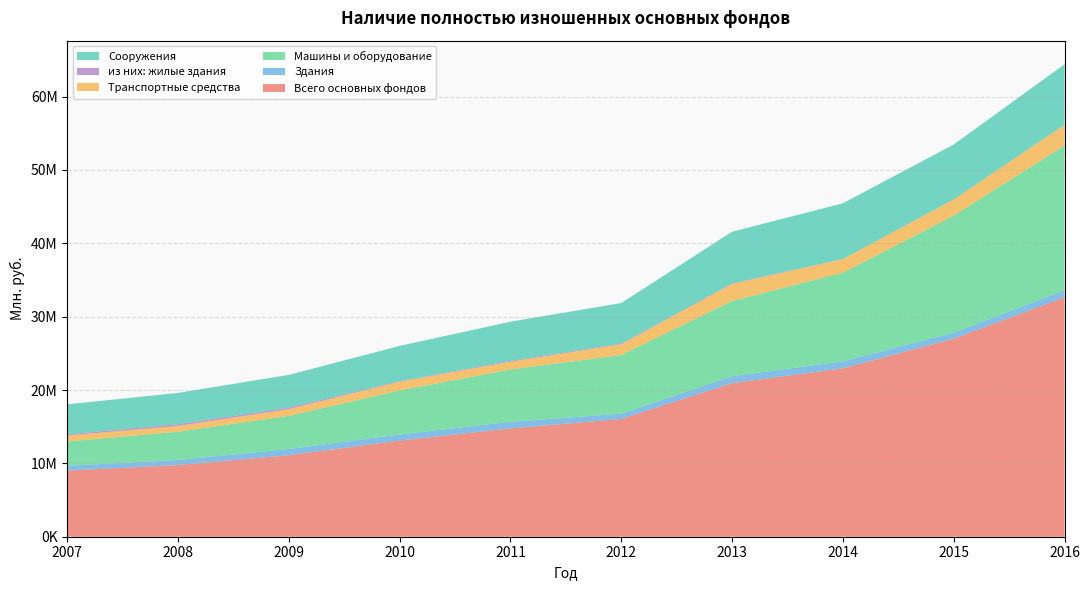

Reading left to right, extract all data points from this chart.

Всего основных фондов: 2007=9008055	2008=9770225	2009=11113859	2010=13105635	2011=14764854	2012=16054831	2013=20931156	2014=22958042	2015=26994195	2016=32633900
Здания: 2007=670745	2008=701928	2009=840987	2010=827238	2011=905614	2012=718270	2013=951815	2014=953258	2015=814330	2016=959423
Машины и оборудование: 2007=3311988	2008=3837789	2009=4513210	2010=6009128	2011=7123951	2012=7991907	2013=10255349	2014=12070086	2015=15958256	2016=19726453
Транспортные средства: 2007=799190	2008=785178	2009=920424	2010=1183601	2011=1065073	2012=1472267	2013=2319739	2014=1858822	2015=2193008	2016=2820599
из них: жилые здания: 2007=174106	2008=239441	2009=215329	2010=78627	2011=115324	2012=86056	2013=80849	2014=24636	2015=23360	2016=27205
Сооружения: 2007=4078507	2008=4272901	2009=4456429	2010=4808157	2011=5339618	2012=5533857	2013=7039332	2014=7589016	2015=7481895	2016=8234658